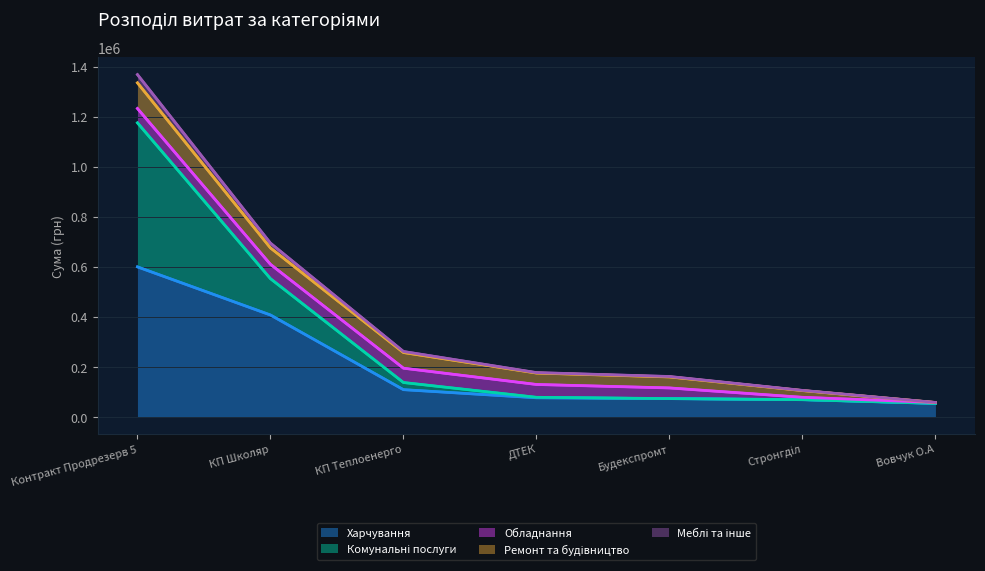

True or false: Ремонт та будівництво has more than 2 interior local peaks.

False